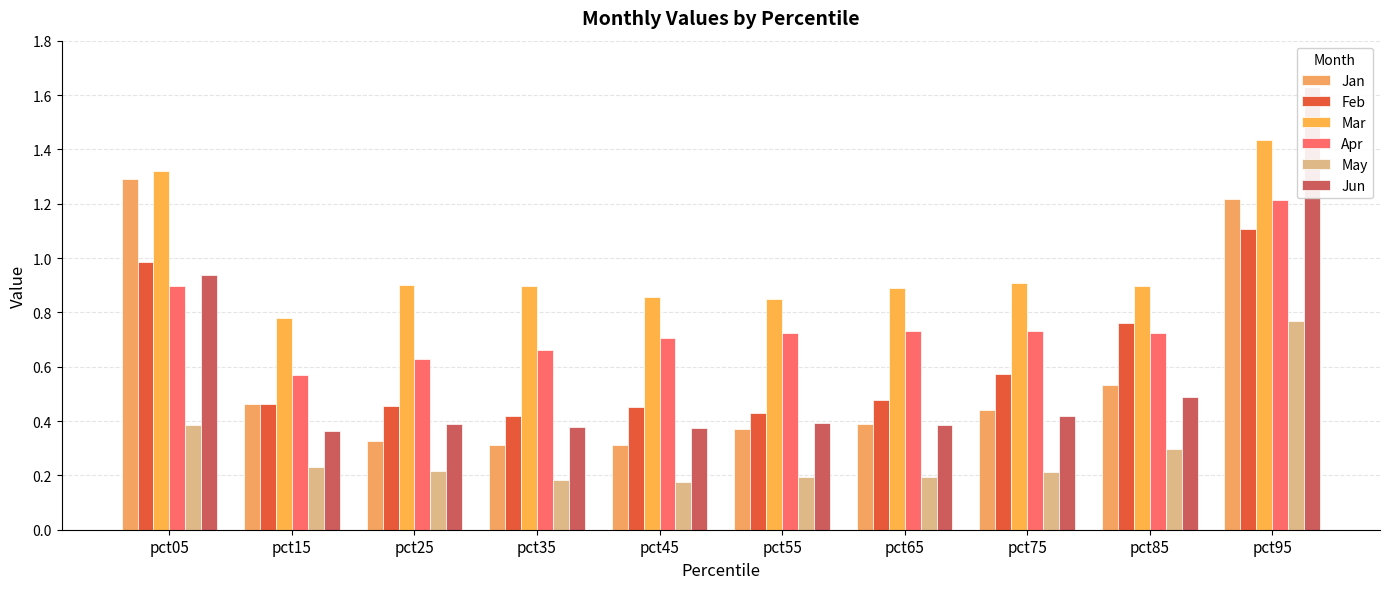

What is the sum of all Apr values?

7.6